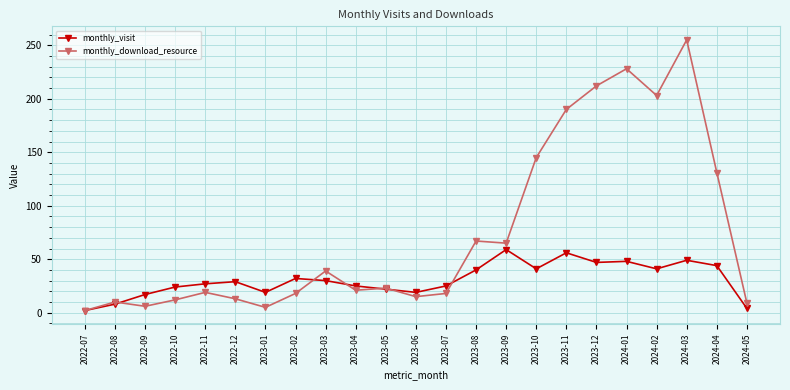

Rank the series by their maximum value, from highest to lowest.

monthly_download_resource, monthly_visit